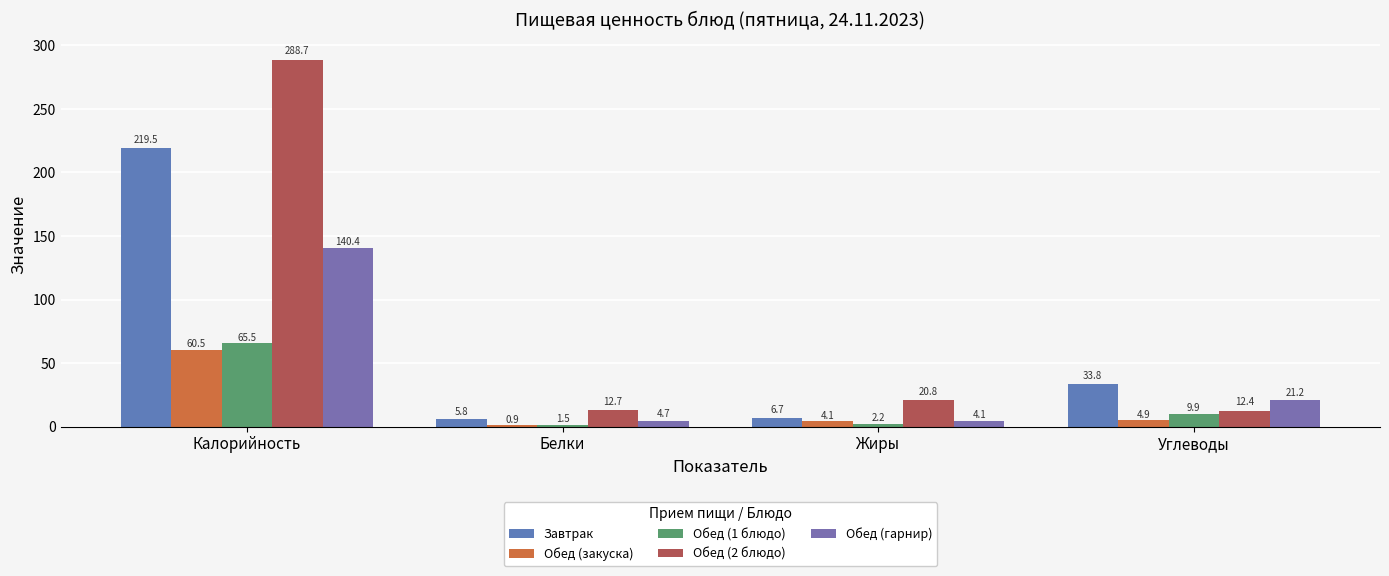

What is the total value across all series at Жиры?

37.9